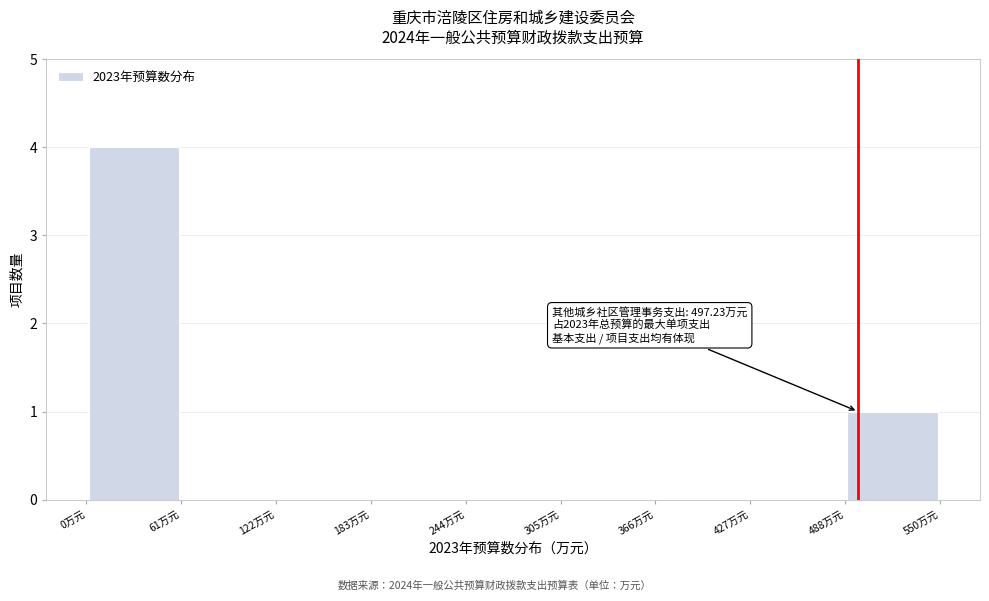

Over which range of the x-axis is the bar tallest?

0 to 60